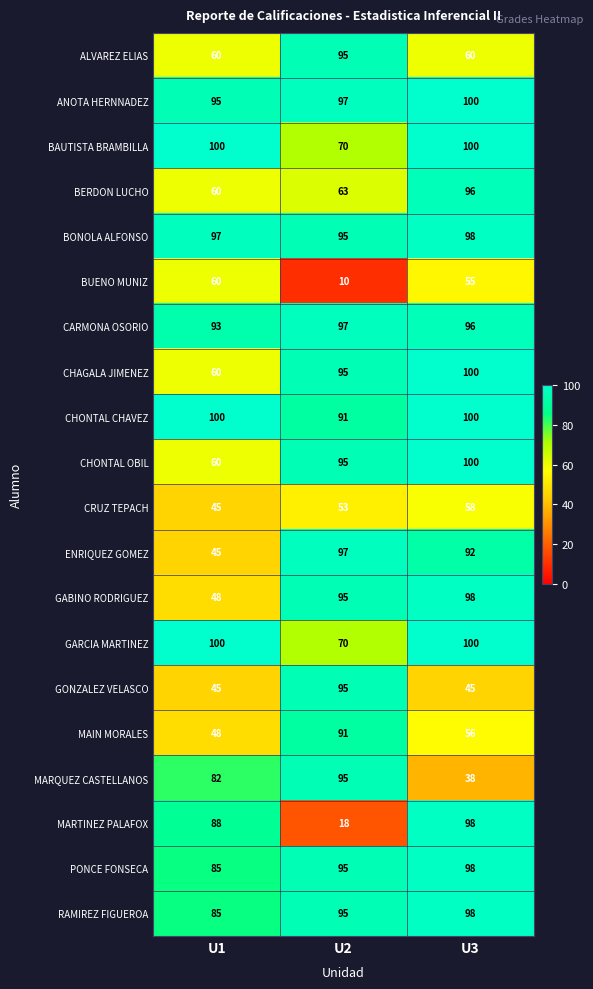

At which category does the chart reach its minimum across all series?

U2